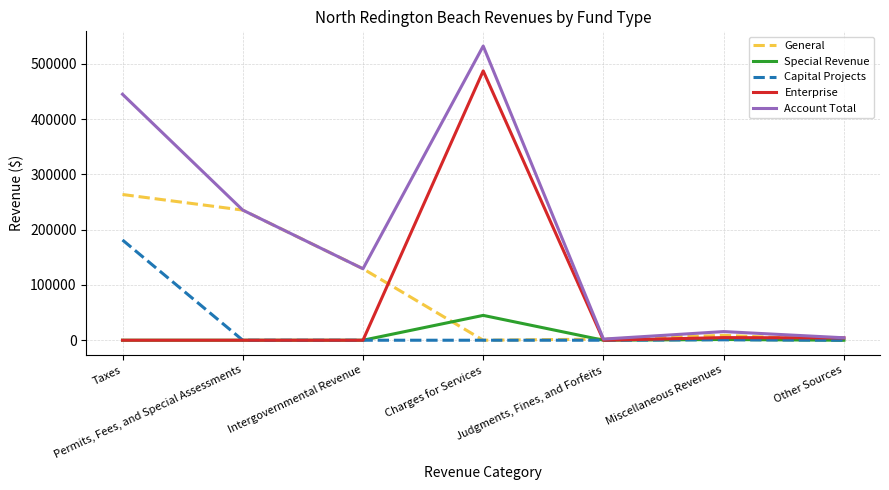

What is the difference between the highest and lowest values at Permits, Fees, and Special Assessments?

235312